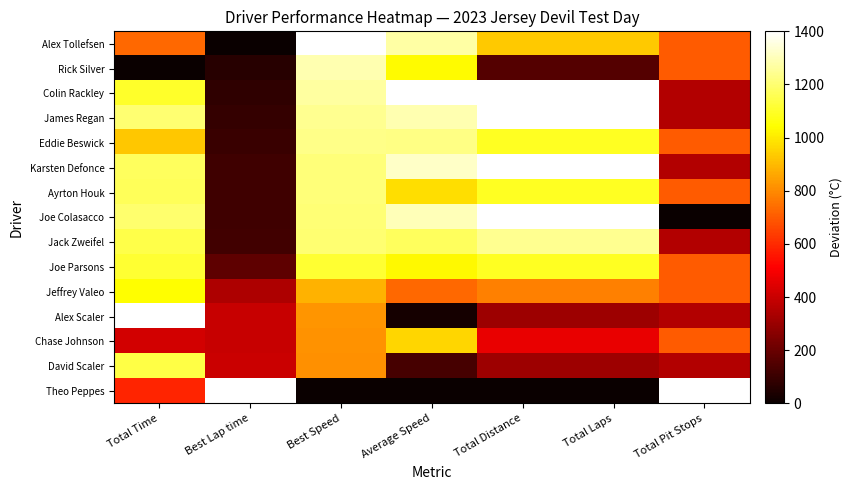

Reading right to left, what are all the values shown in this chart?

Alex Tollefsen: Total Pit Stops=700.0	Total Laps=933.3	Total Distance=933.3	Average Speed=1270.2	Best Speed=1400.0	Best Lap time=0.0	Total Time=730.1
Rick Silver: Total Pit Stops=700.0	Total Laps=155.6	Total Distance=155.6	Average Speed=1036.9	Best Speed=1290.4	Best Lap time=63.2	Total Time=0.0
Colin Rackley: Total Pit Stops=350.0	Total Laps=1400.0	Total Distance=1400.0	Average Speed=1400.0	Best Speed=1266.1	Best Lap time=77.9	Total Time=1100.9
James Regan: Total Pit Stops=350.0	Total Laps=1400.0	Total Distance=1400.0	Average Speed=1288.2	Best Speed=1244.9	Best Lap time=90.9	Total Time=1202.1
Eddie Beswick: Total Pit Stops=700.0	Total Laps=1088.9	Total Distance=1088.9	Average Speed=1227.4	Best Speed=1231.3	Best Lap time=99.3	Total Time=928.6
Karsten Defonce: Total Pit Stops=350.0	Total Laps=1400.0	Total Distance=1400.0	Average Speed=1320.0	Best Speed=1209.8	Best Lap time=112.7	Total Time=1172.2
Ayrton Houk: Total Pit Stops=700.0	Total Laps=1088.9	Total Distance=1088.9	Average Speed=978.4	Best Speed=1209.1	Best Lap time=113.1	Total Time=1169.6
Joe Colasacco: Total Pit Stops=0.0	Total Laps=1400.0	Total Distance=1400.0	Average Speed=1296.6	Best Speed=1208.4	Best Lap time=113.6	Total Time=1194.0
Jack Zweifel: Total Pit Stops=350.0	Total Laps=1244.4	Total Distance=1244.4	Average Speed=1173.6	Best Speed=1200.7	Best Lap time=118.5	Total Time=1146.7
Joe Parsons: Total Pit Stops=700.0	Total Laps=1088.9	Total Distance=1088.9	Average Speed=1029.7	Best Speed=1112.8	Best Lap time=176.0	Total Time=1114.5
Jeffrey Valeo: Total Pit Stops=700.0	Total Laps=777.8	Total Distance=777.8	Average Speed=732.5	Best Speed=885.4	Best Lap time=342.4	Total Time=1042.3
Alex Scaler: Total Pit Stops=350.0	Total Laps=311.1	Total Distance=311.1	Average Speed=24.6	Best Speed=821.6	Best Lap time=394.4	Total Time=1400.0
Chase Johnson: Total Pit Stops=700.0	Total Laps=466.7	Total Distance=466.7	Average Speed=960.1	Best Speed=819.4	Best Lap time=396.2	Total Time=418.9
David Scaler: Total Pit Stops=350.0	Total Laps=311.1	Total Distance=311.1	Average Speed=131.0	Best Speed=810.1	Best Lap time=404.0	Total Time=1140.1
Theo Peppes: Total Pit Stops=1400.0	Total Laps=0.0	Total Distance=0.0	Average Speed=0.0	Best Speed=0.0	Best Lap time=1400.0	Total Time=587.4